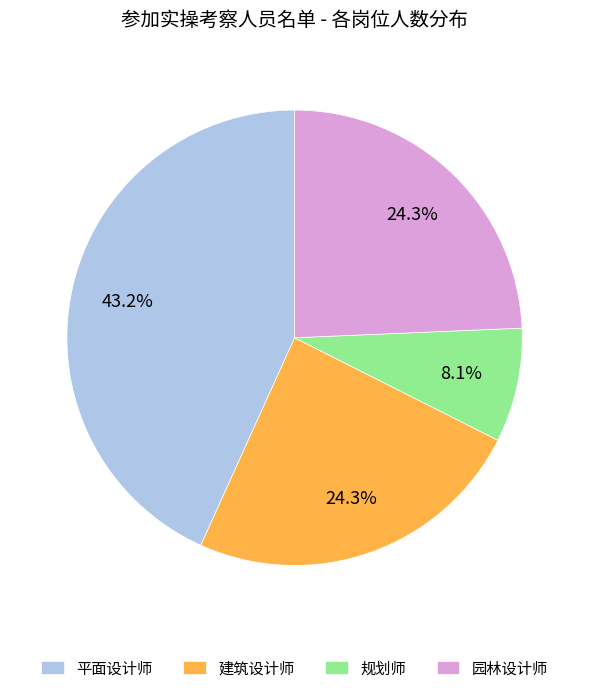

To the nearest percent, what portion does 平面设计师 represent?

43%